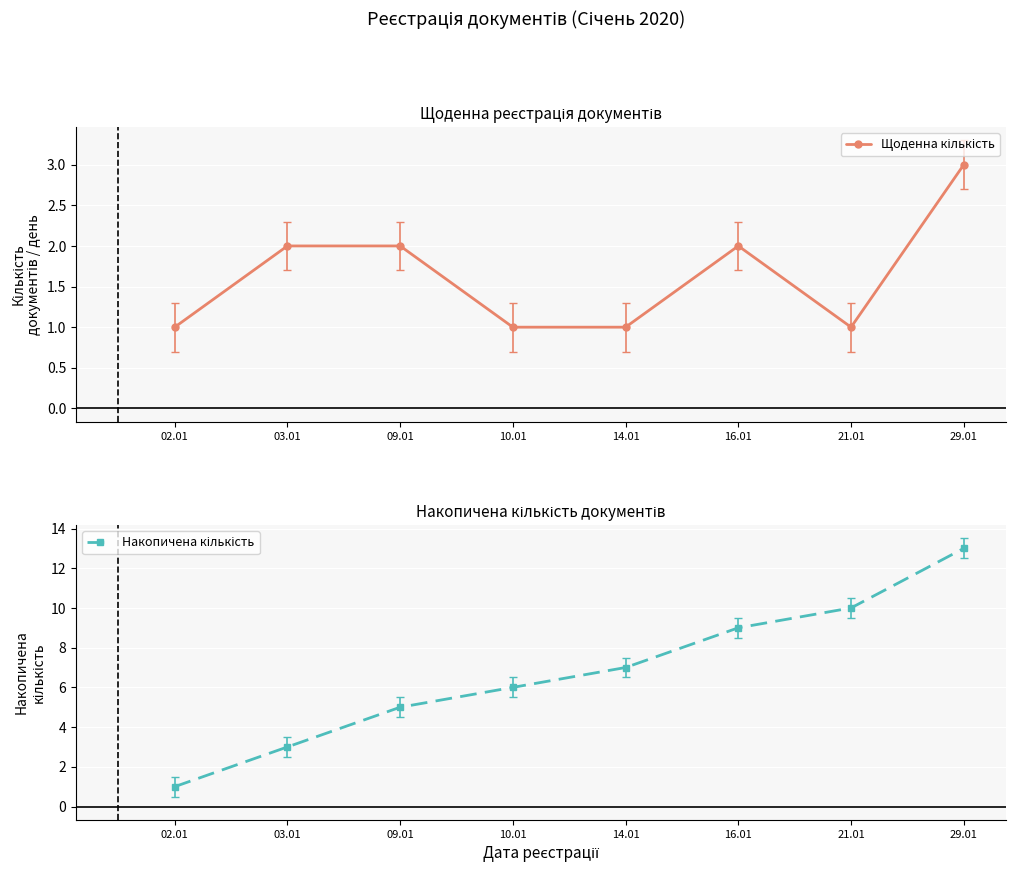

Is it true that Щоденна кількість equals 1 at 21.01?

False